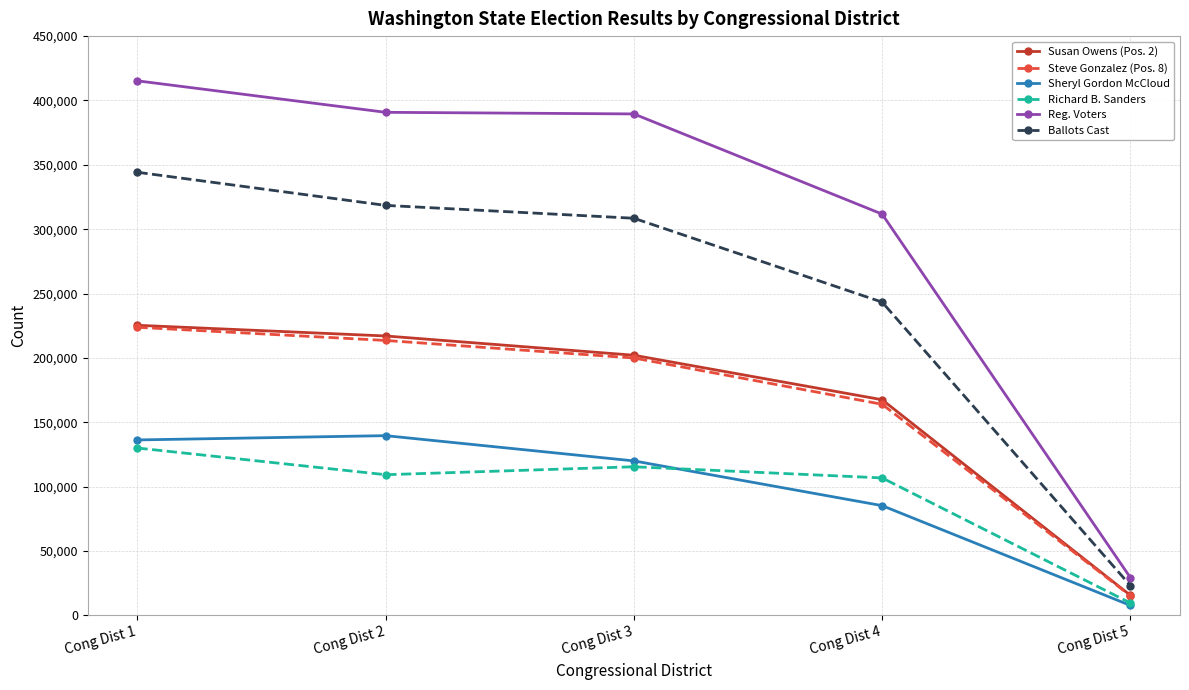

What is the minimum value for Susan Owens (Pos. 2)?

15616